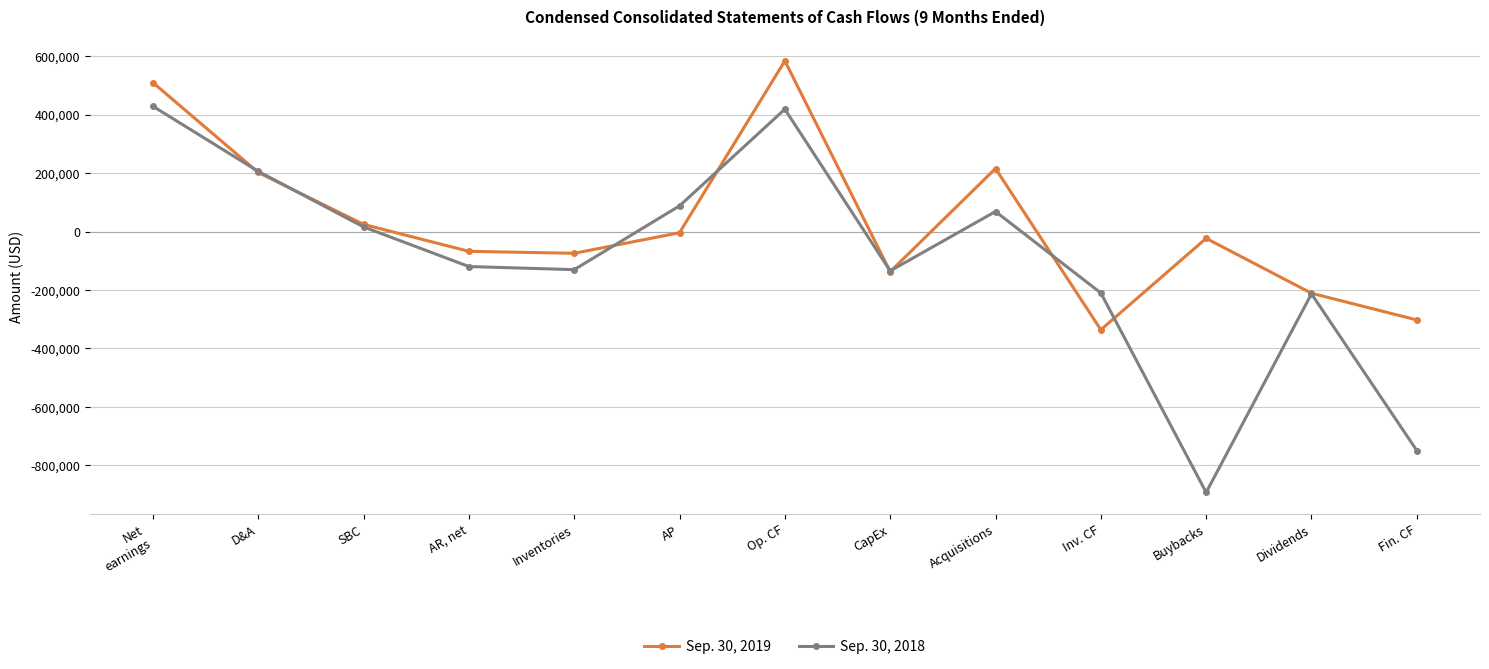

True or false: Sep. 30, 2019 has more than 2 interior local peaks.

True